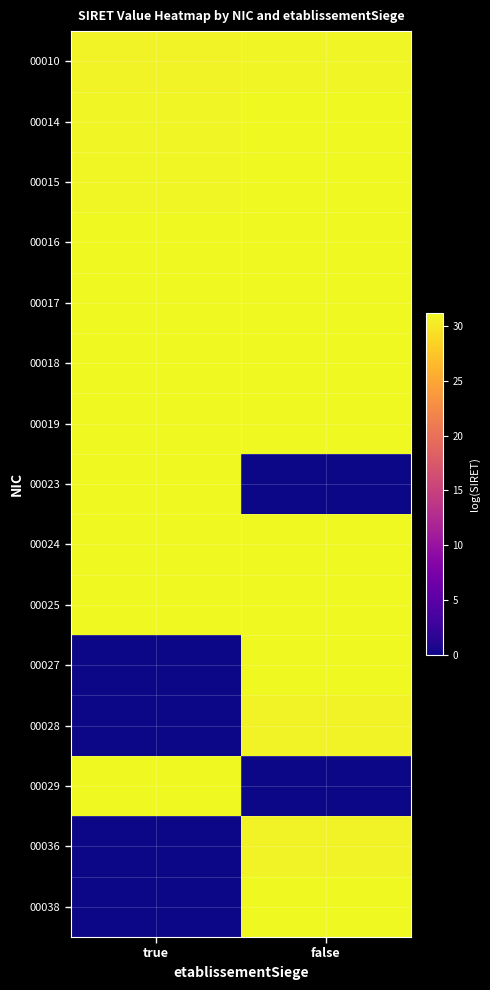

Which has a higher value, true or false?

false